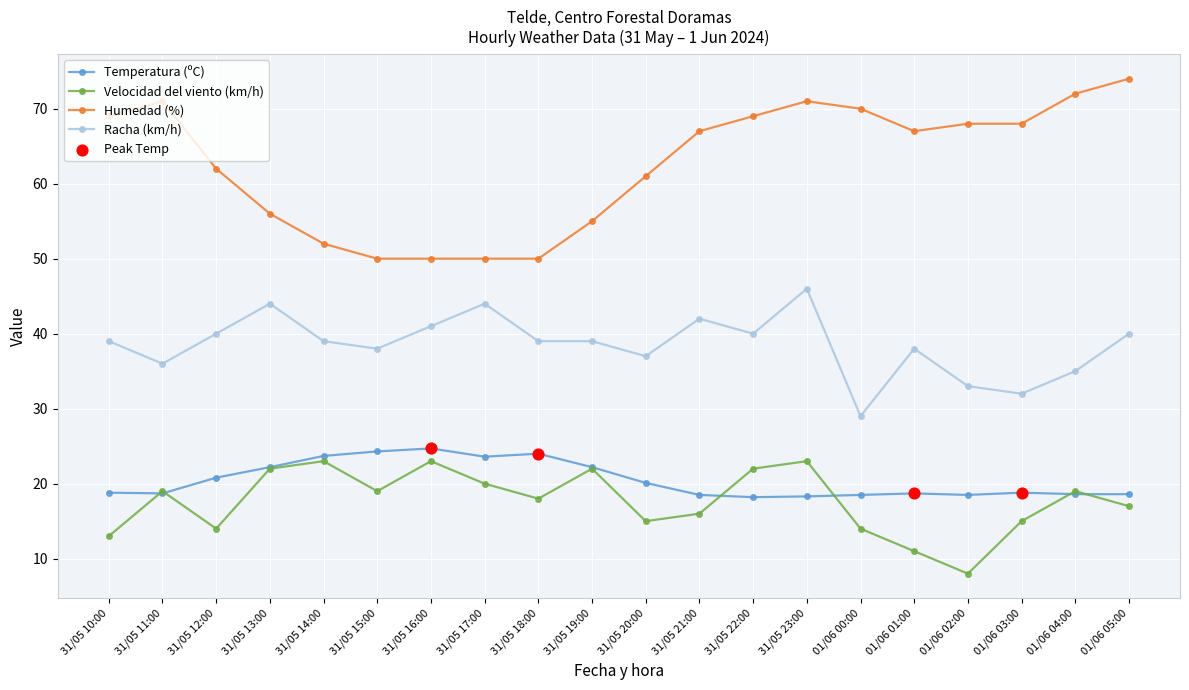

At how many categories does at least one series exceed 64?

11